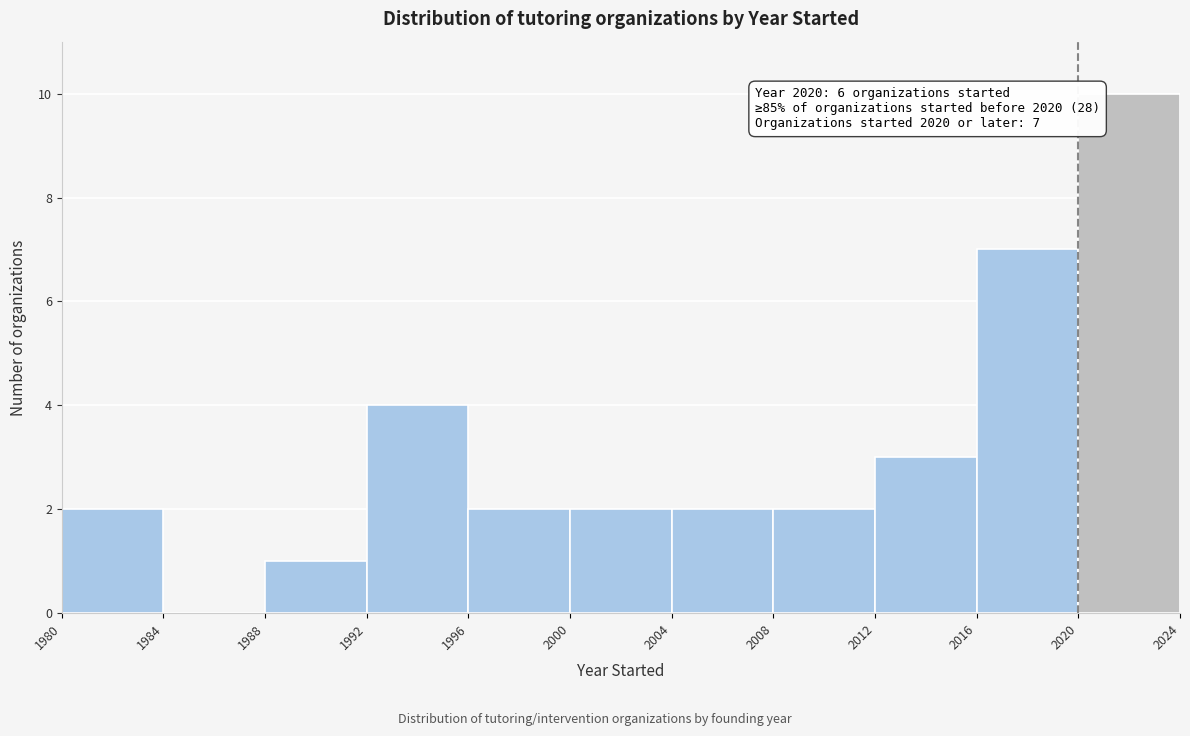

Over which range of the x-axis is the bar tallest?

2020 to 2024